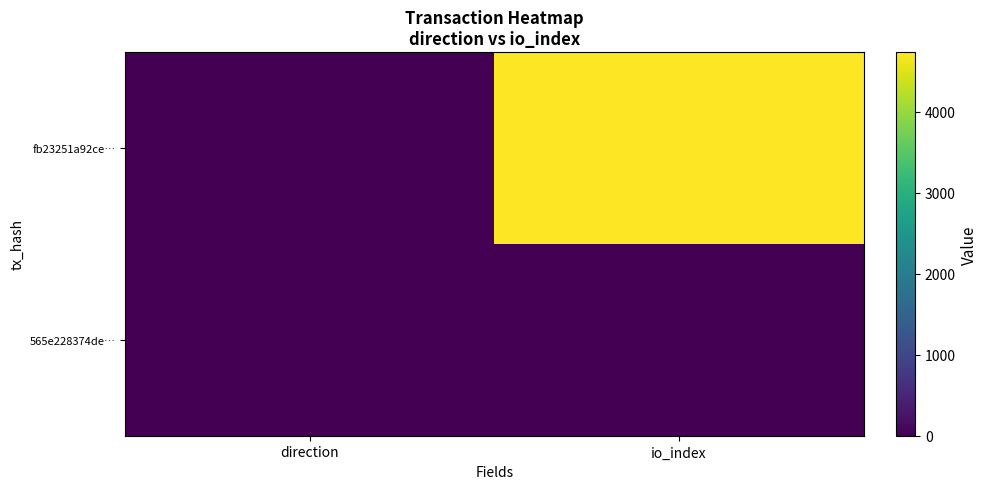

Which has a higher value, direction or io_index?

io_index